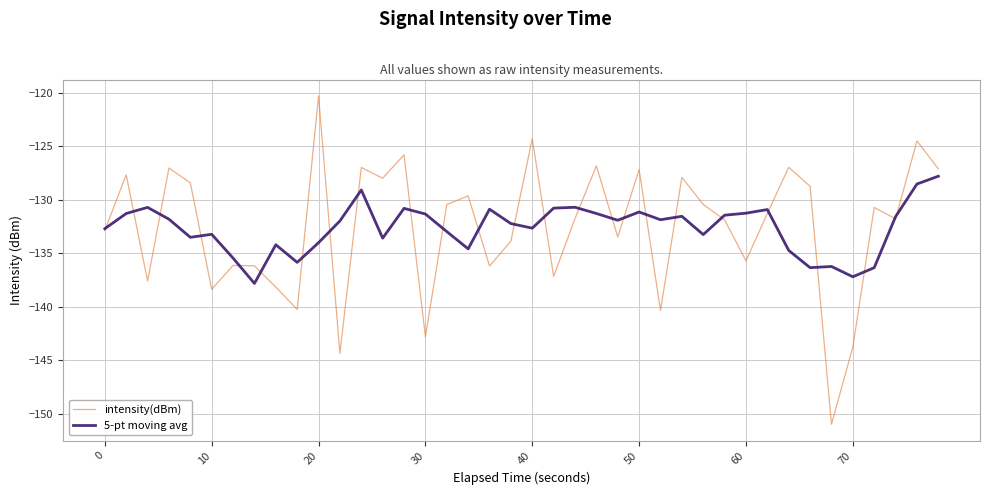

After their last crossing, which series has the higher values: 5-pt moving avg or intensity(dBm)?

intensity(dBm)